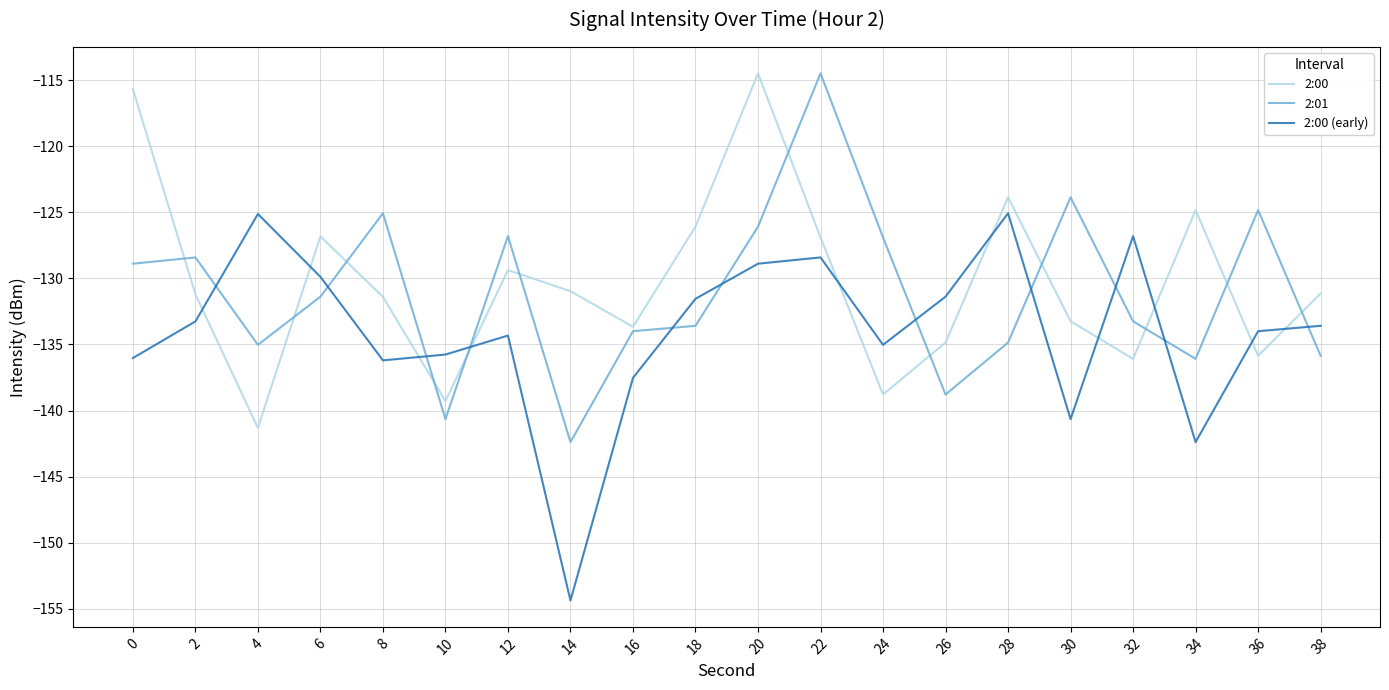

How many categories are shown in the chart?

20